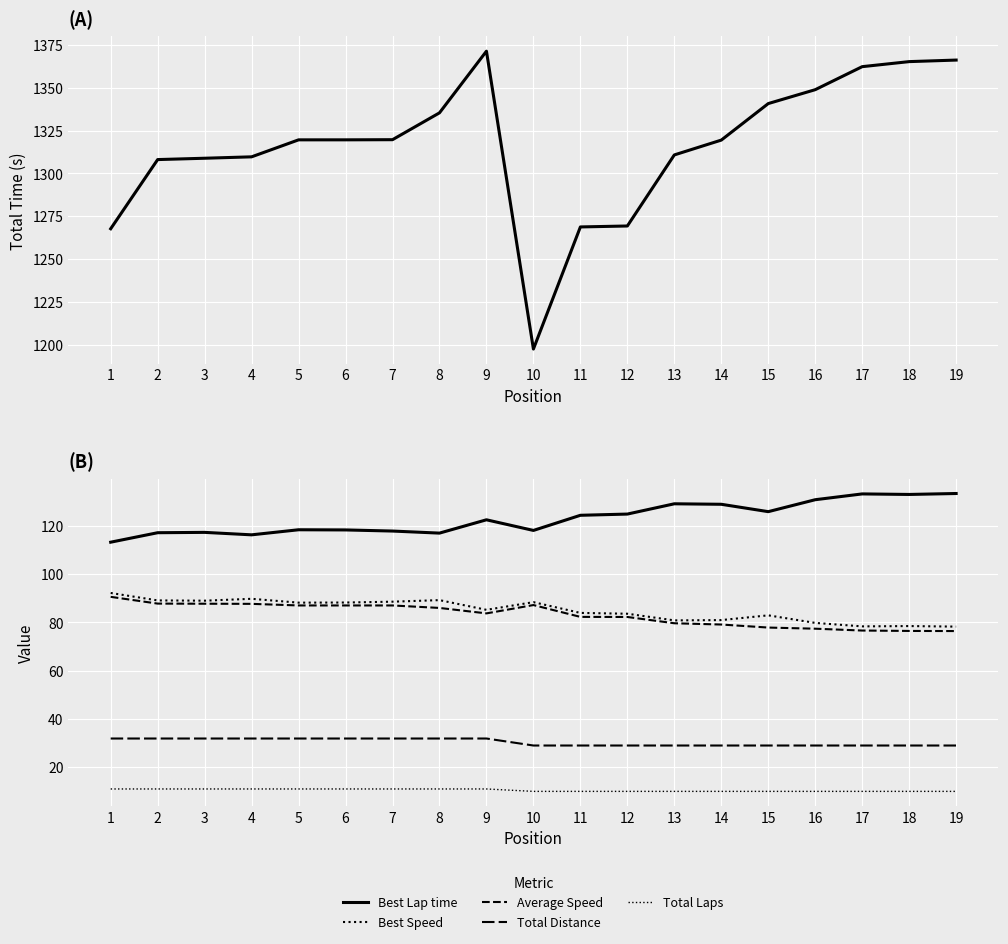

True or false: Total Distance has more than 2 interior local peaks.

False